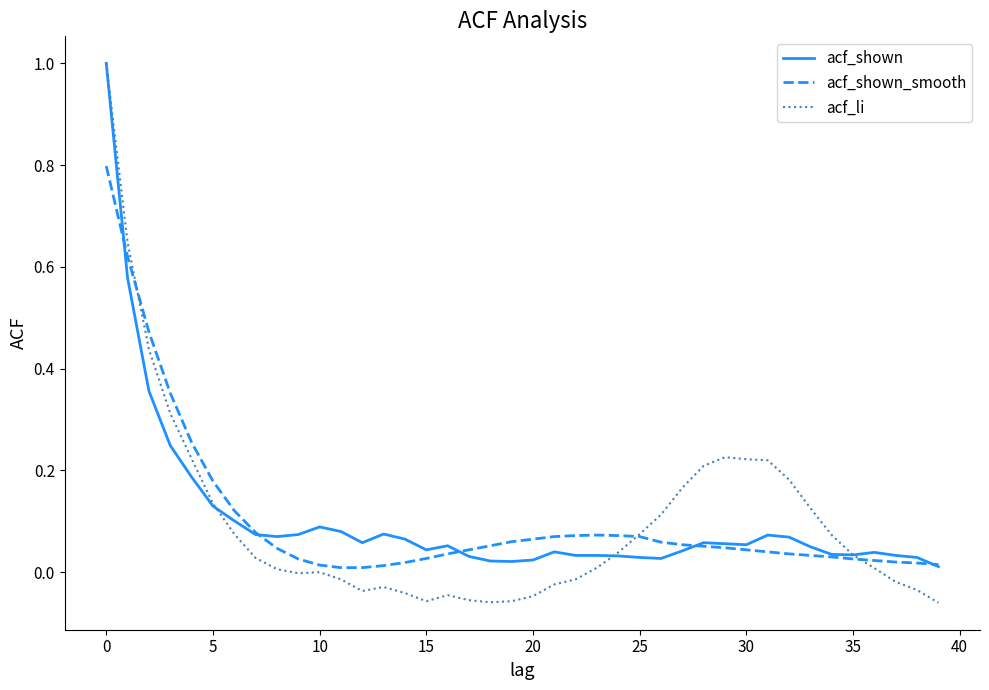

Which series has the widest spread of values?

acf_li